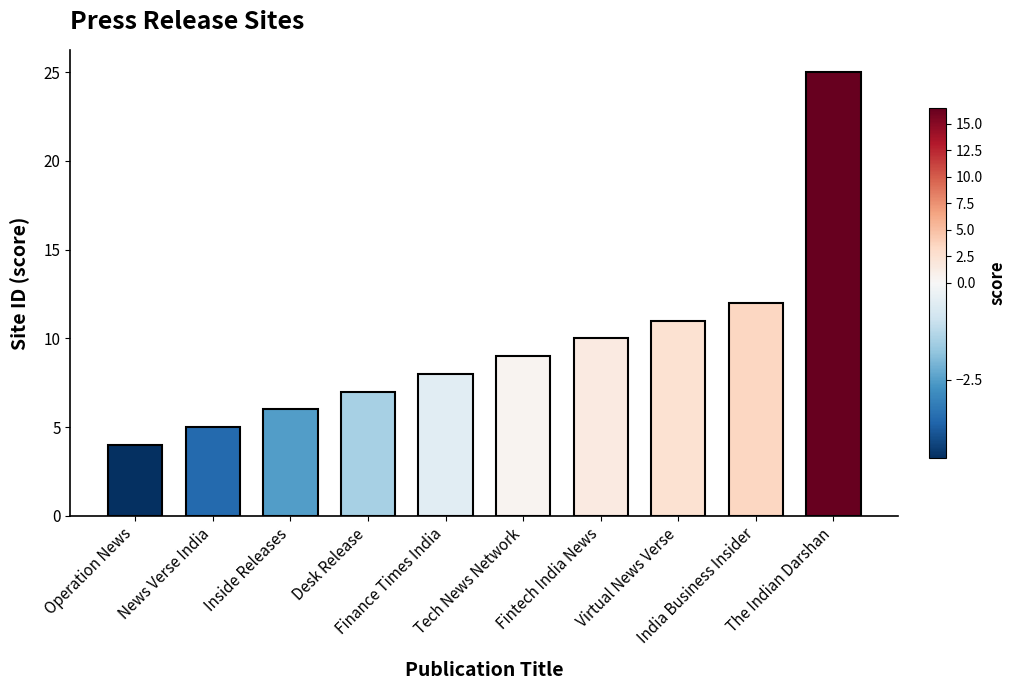

What is the value of the 1st bar from the left?

4